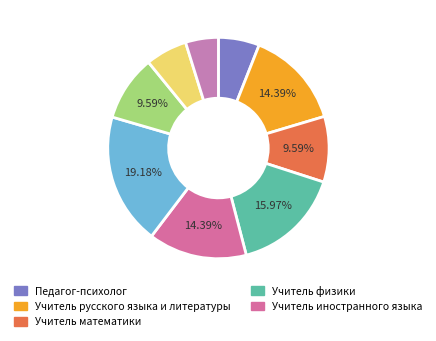

How many slices are in this pie chart?

9